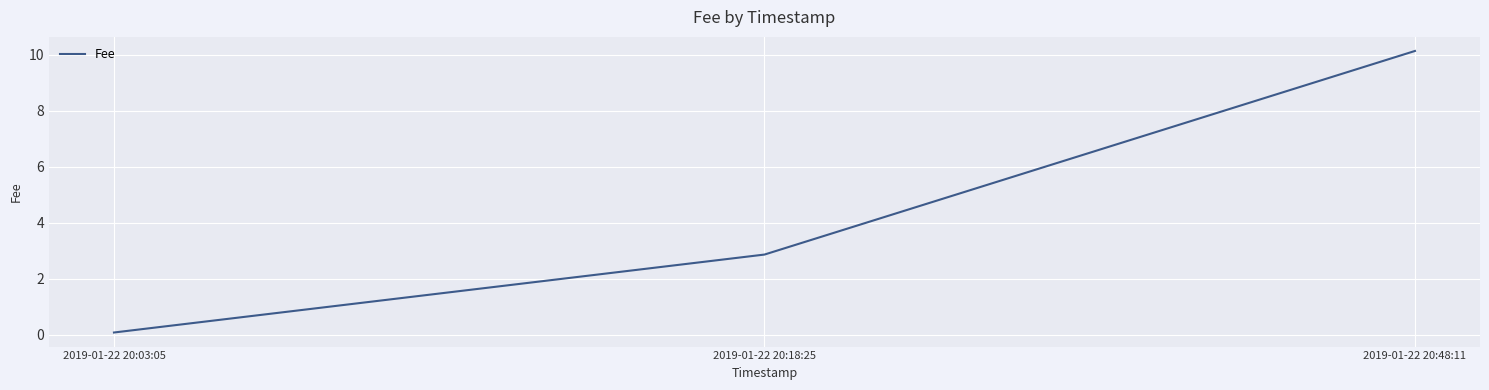

What position from the left is 2019-01-22 20:18:25?

2